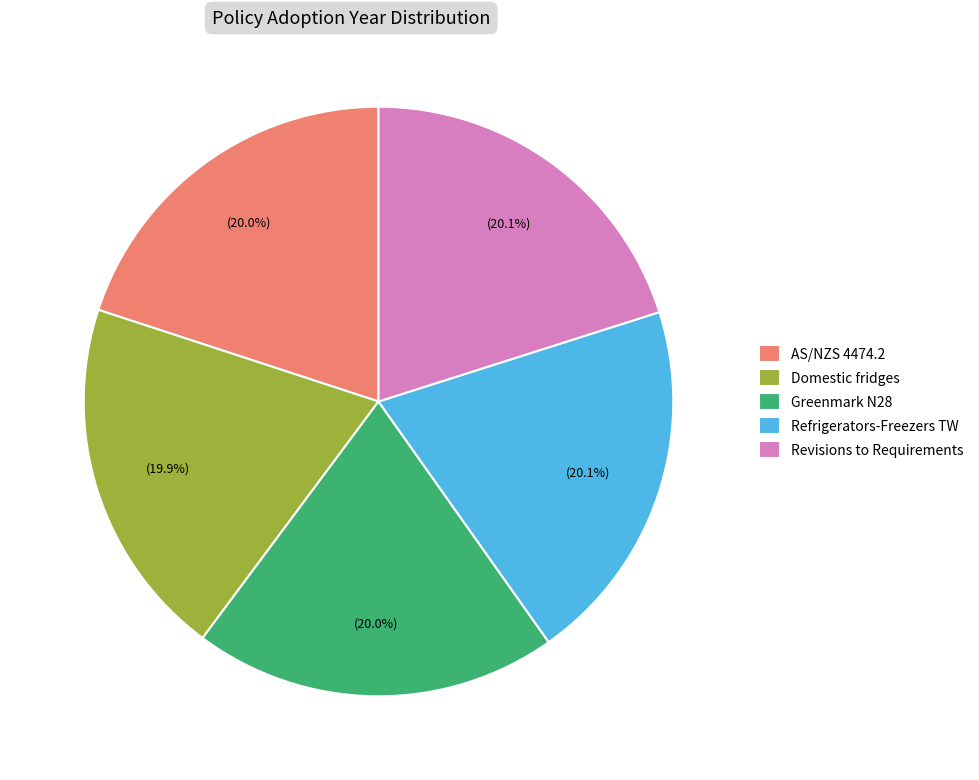

What portion of the pie excludes Revisions to Requirements?

79.9%